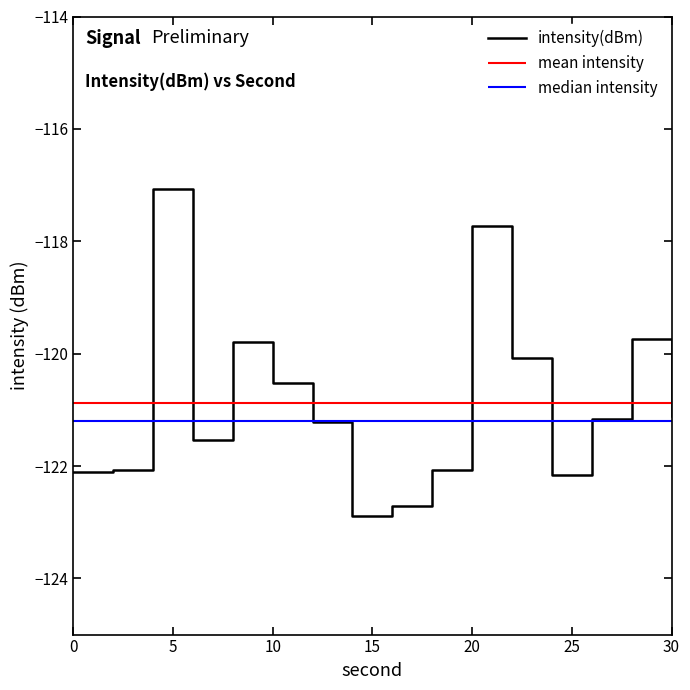

How many lines are shown in the chart?

1